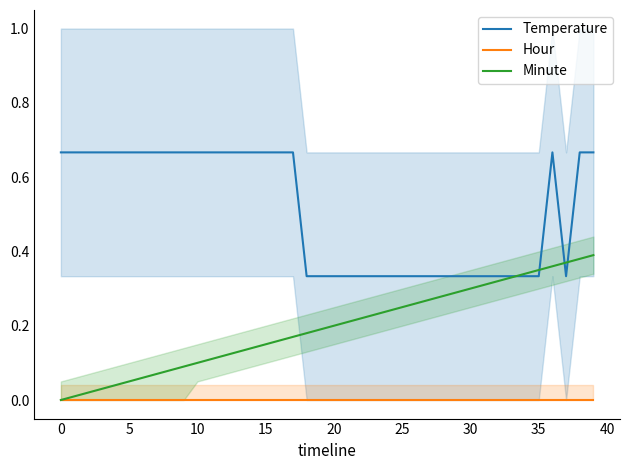

Is the value of Temperature at 30 greater than the value of Minute at 14?

Yes